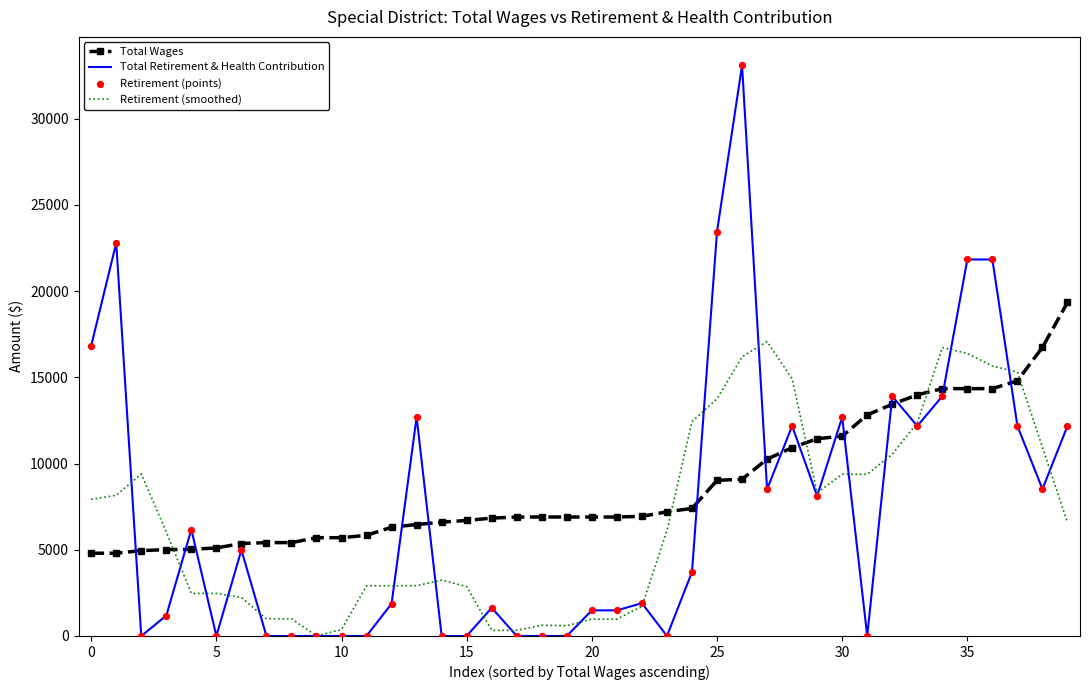

Which series has the largest range (max minus min)?

Total Retirement & Health Contribution